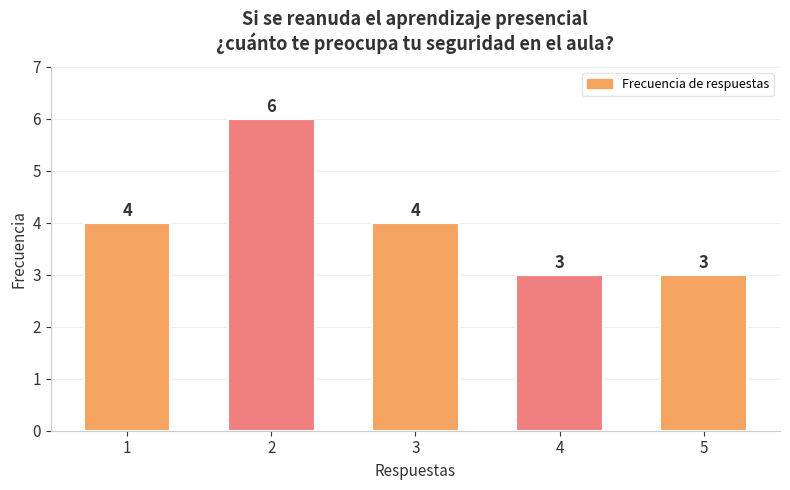

How many distinct data groups are displayed?

1